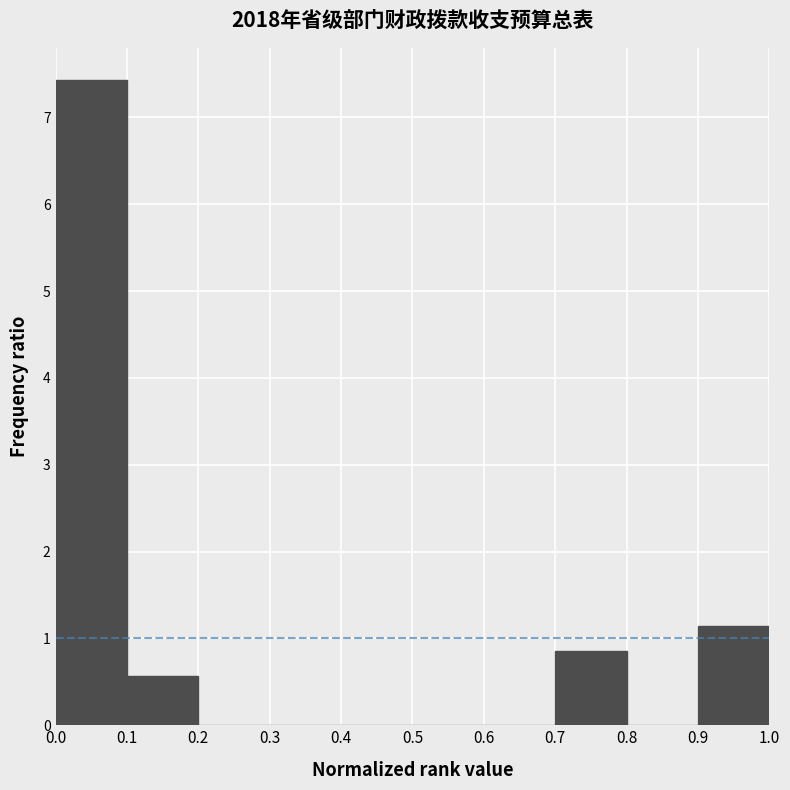

Reading left to right, transcribe this chart: for each bar, give the range it covers on the x-axis and its height. The values are not printed on the chart, so give them approximately, as read against the axis.

0.0 to 0.1: 7.4
0.1 to 0.2: 0.6
0.2 to 0.3: 0
0.3 to 0.4: 0
0.4 to 0.5: 0
0.5 to 0.6: 0
0.6 to 0.7: 0
0.7 to 0.8: 0.9
0.8 to 0.9: 0
0.9 to 1.0: 1.1